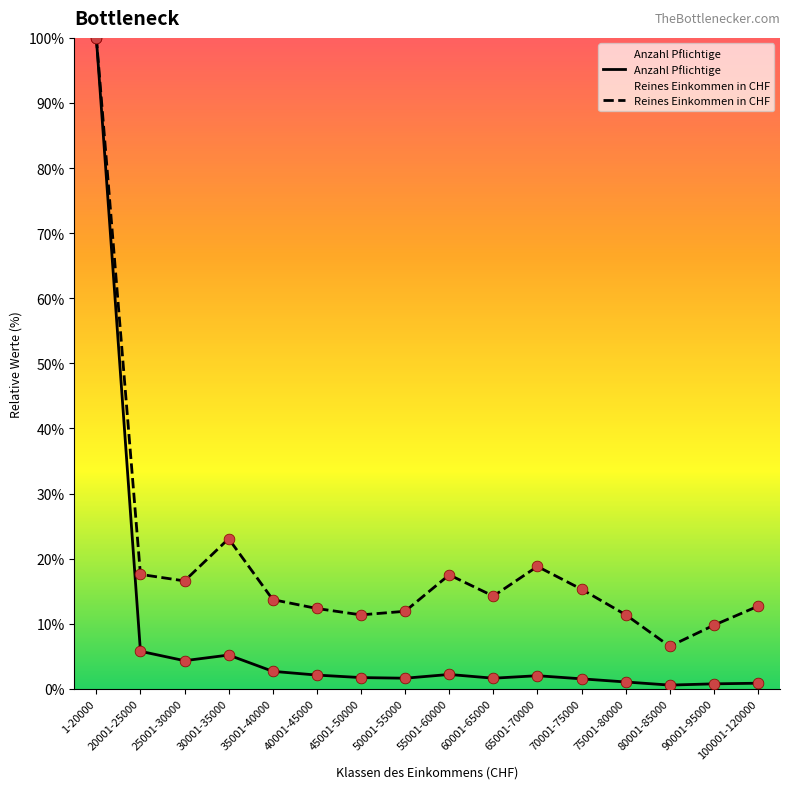

Which series reaches the maximum Y coordinate?

Anzahl Pflichtige